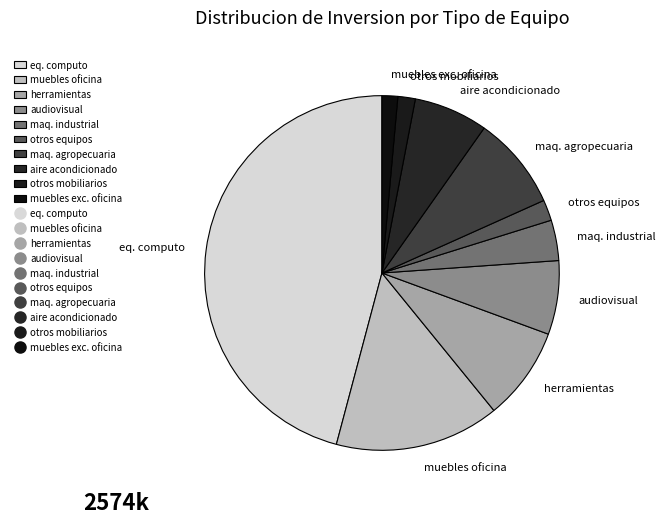

Which category has the biggest portion of the pie?

eq. computo